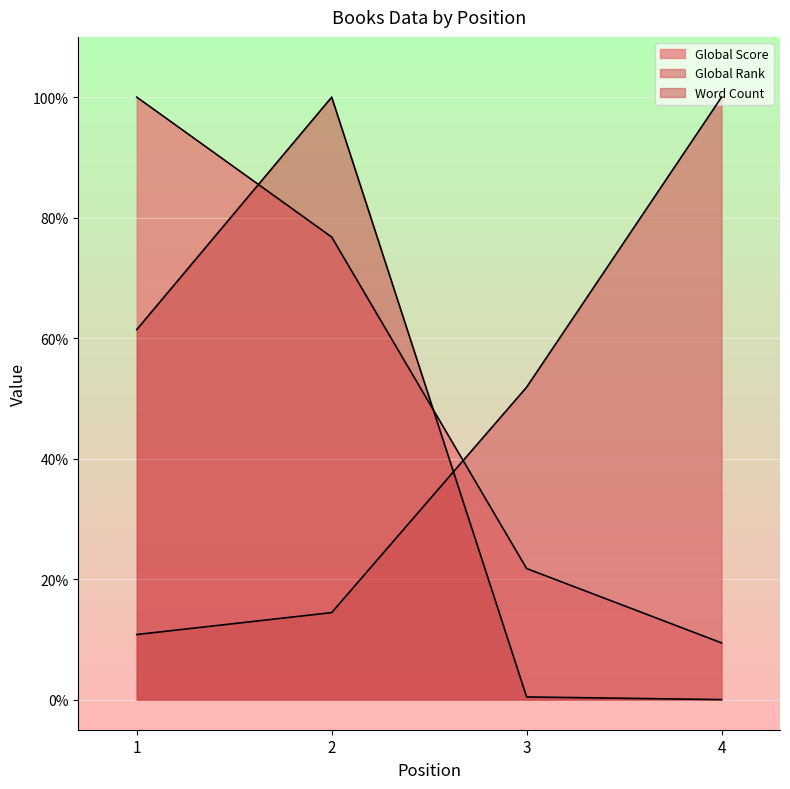

Which label corresponds to the smallest value in the chart?

4